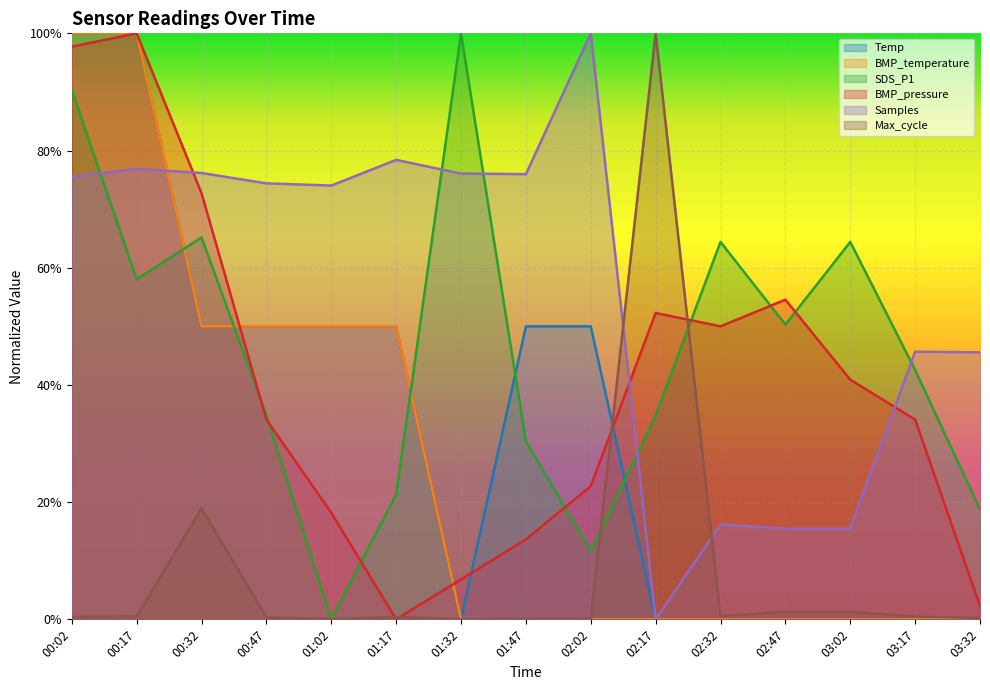

Which series changed the most between 00:02 and 03:17?

Temp